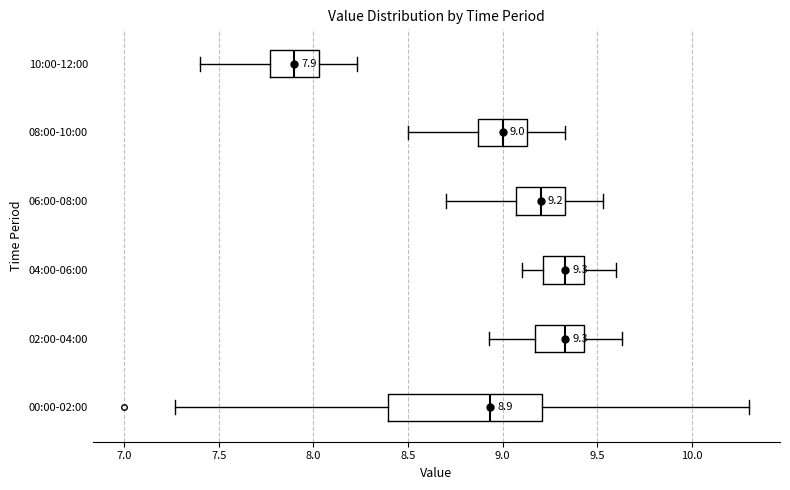

Which box's median line is the furthest to the left?

10:00-12:00